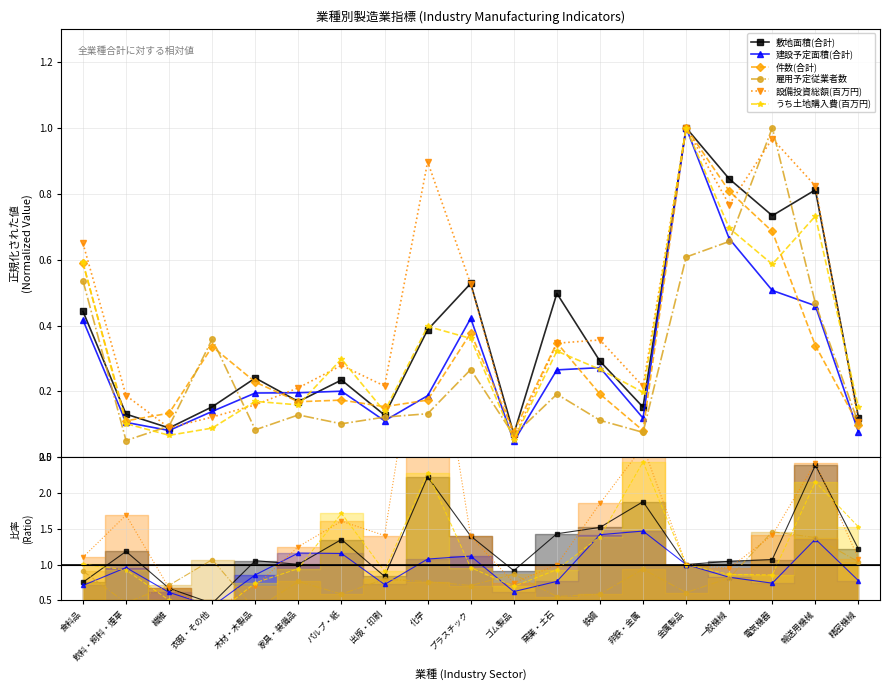

What is the maximum value for 件数(合計)?

1.0